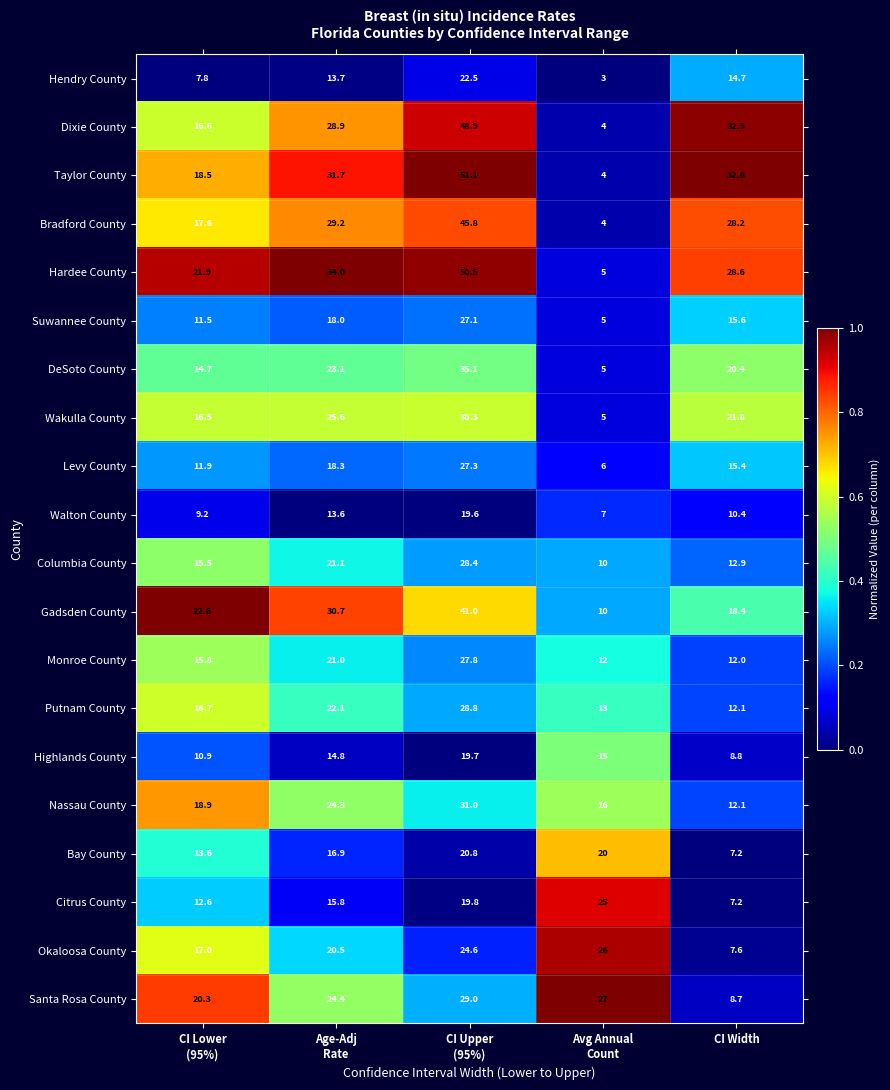

How many categories are shown in the chart?

5